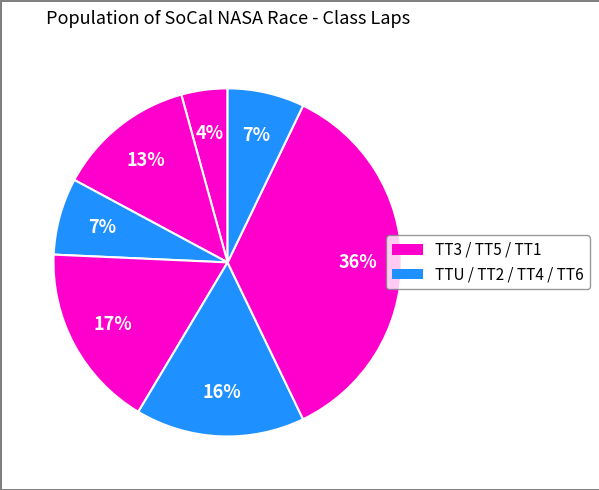

Count the number of slices in the pie.

7